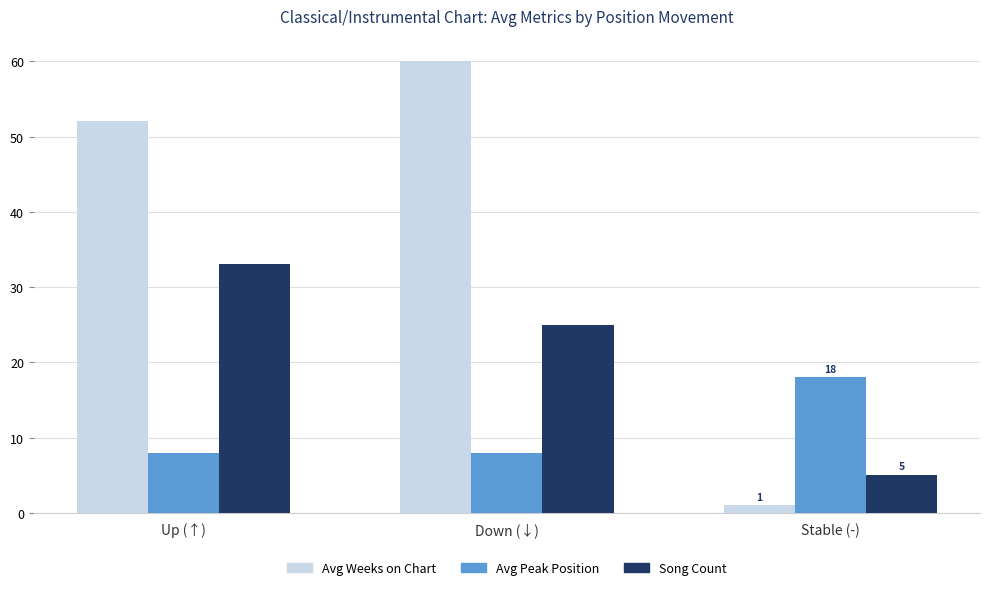

Reading right to left, extract all data points from this chart.

Avg Weeks on Chart: Stable (-)=1	Down (↓)=60	Up (↑)=52
Avg Peak Position: Stable (-)=18	Down (↓)=8	Up (↑)=8
Song Count: Stable (-)=5	Down (↓)=25	Up (↑)=33